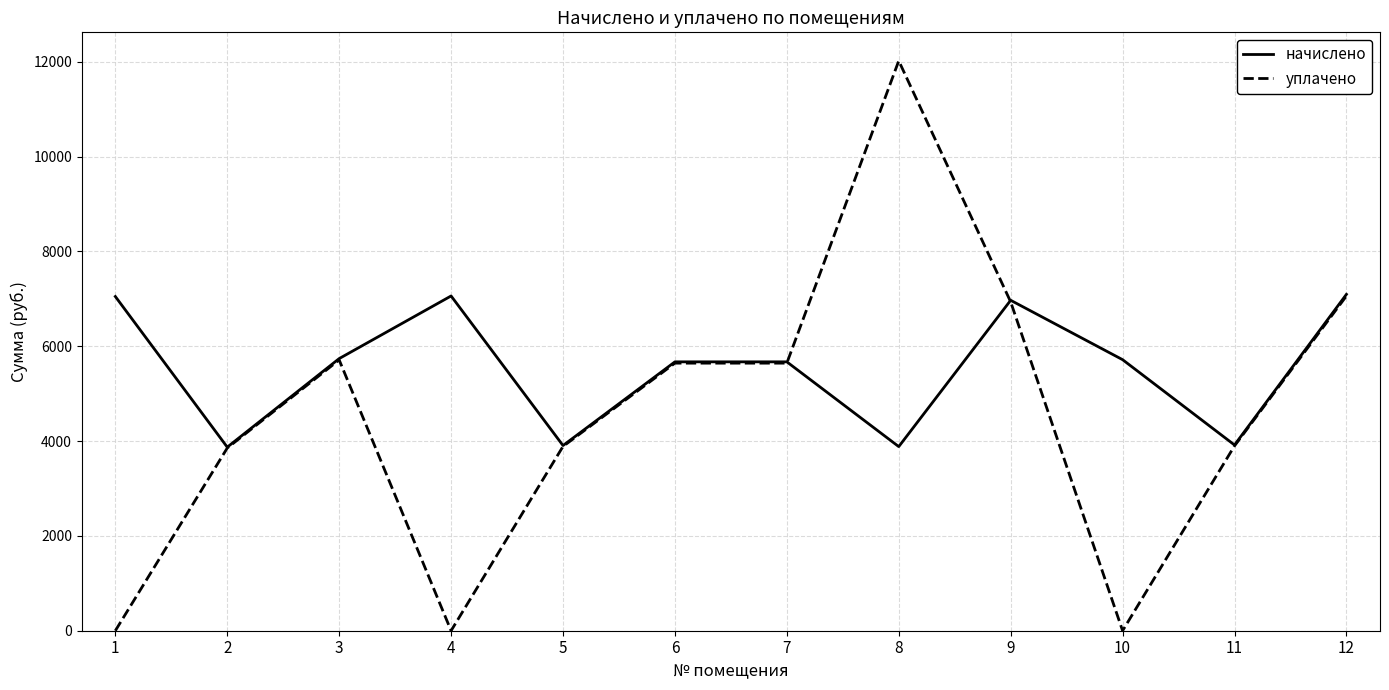

Count the number of data series in this chart.

2